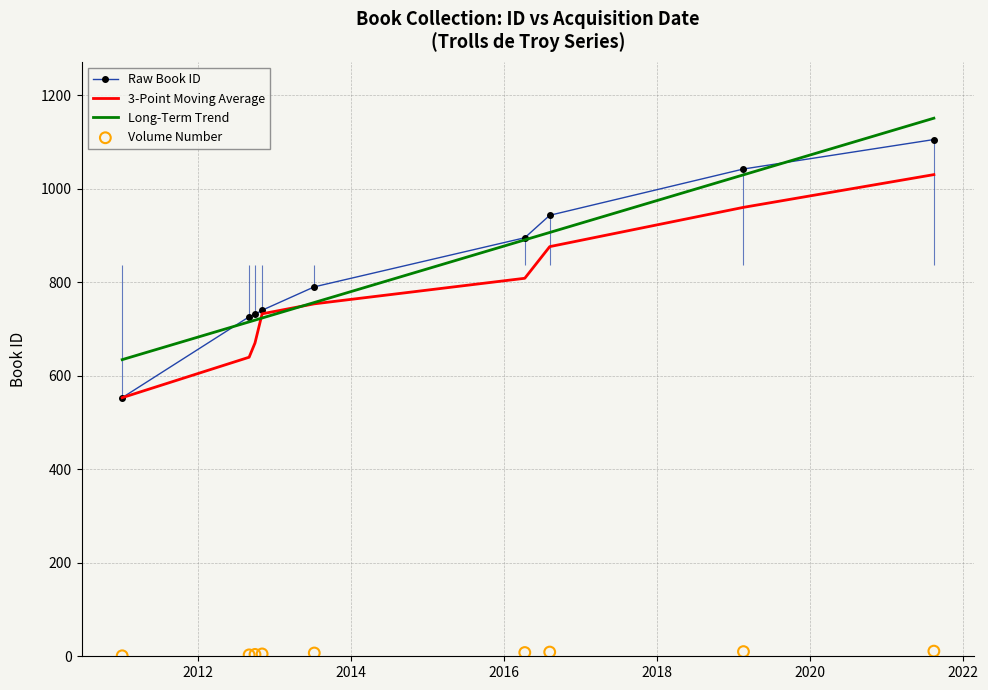

Which series reaches the maximum Y coordinate?

Long-Term Trend